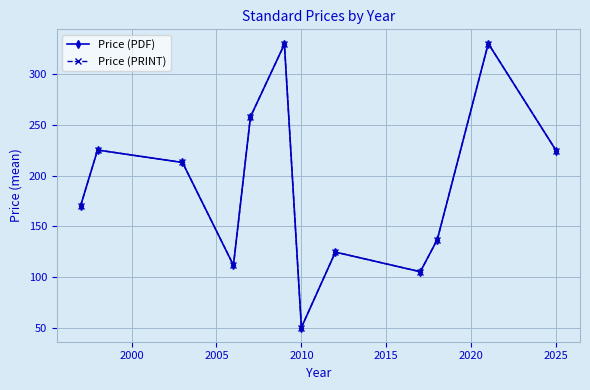

Does the chart have visible grid lines?

Yes